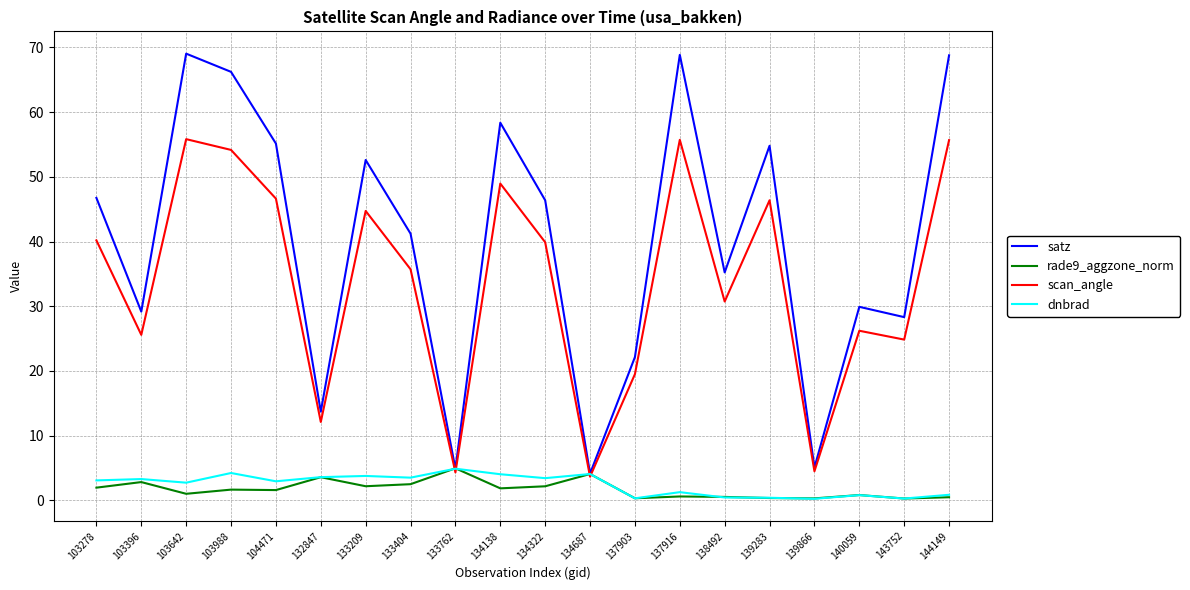

What is the total value across all series at 134687?

15.9